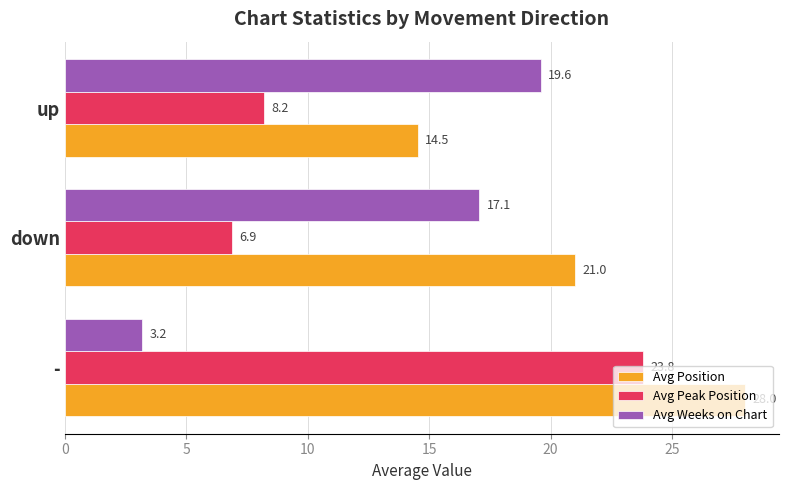

What is the difference between the highest and lowest values at up?

11.4